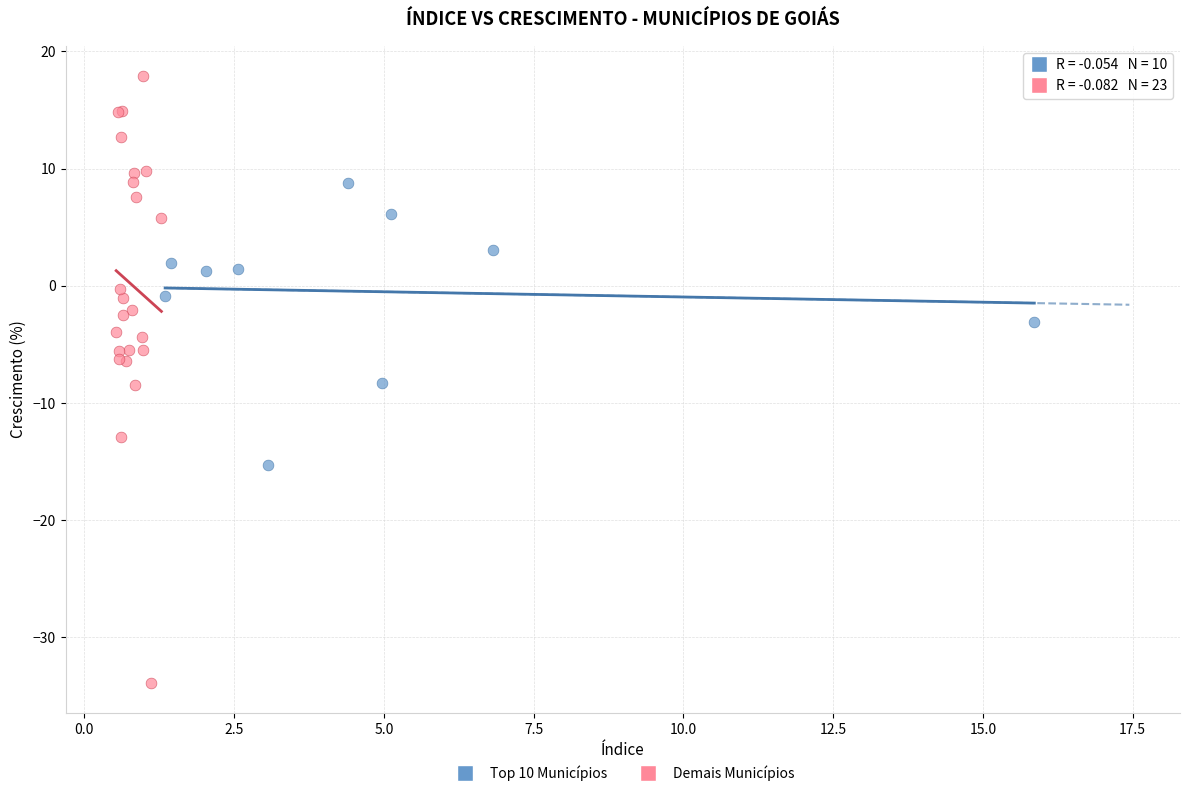

Which series reaches the maximum Y coordinate?

Demais Municípios